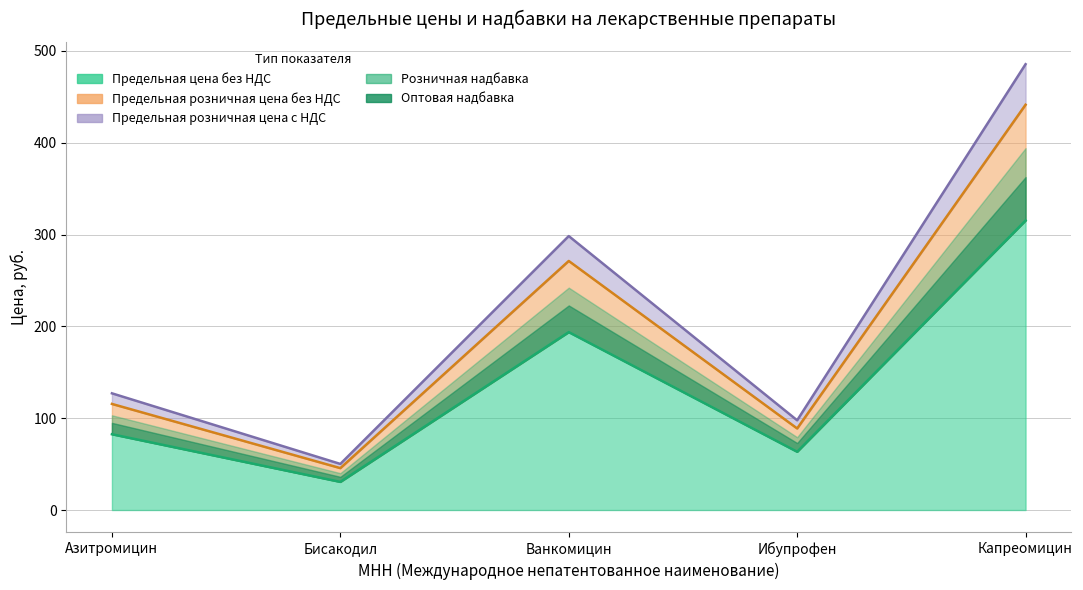

Where is the first local maximum for Предельная оптовая надбавка?

Ванкомицин